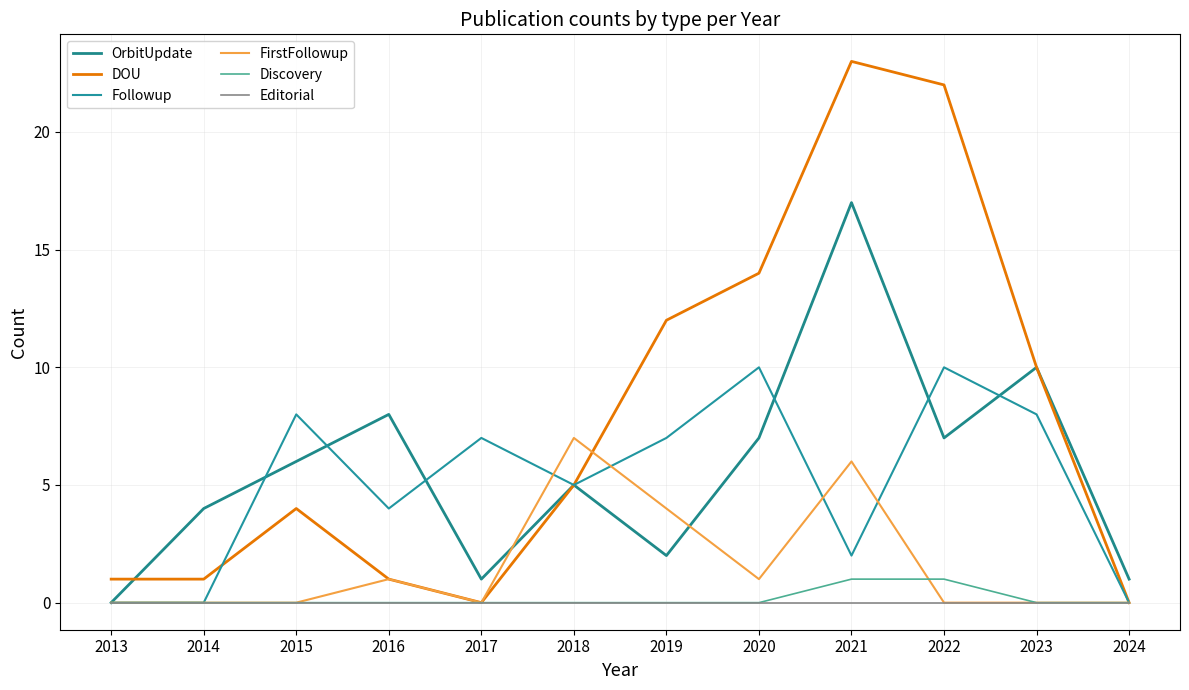

At which label is OrbitUpdate closest to 8?

2016